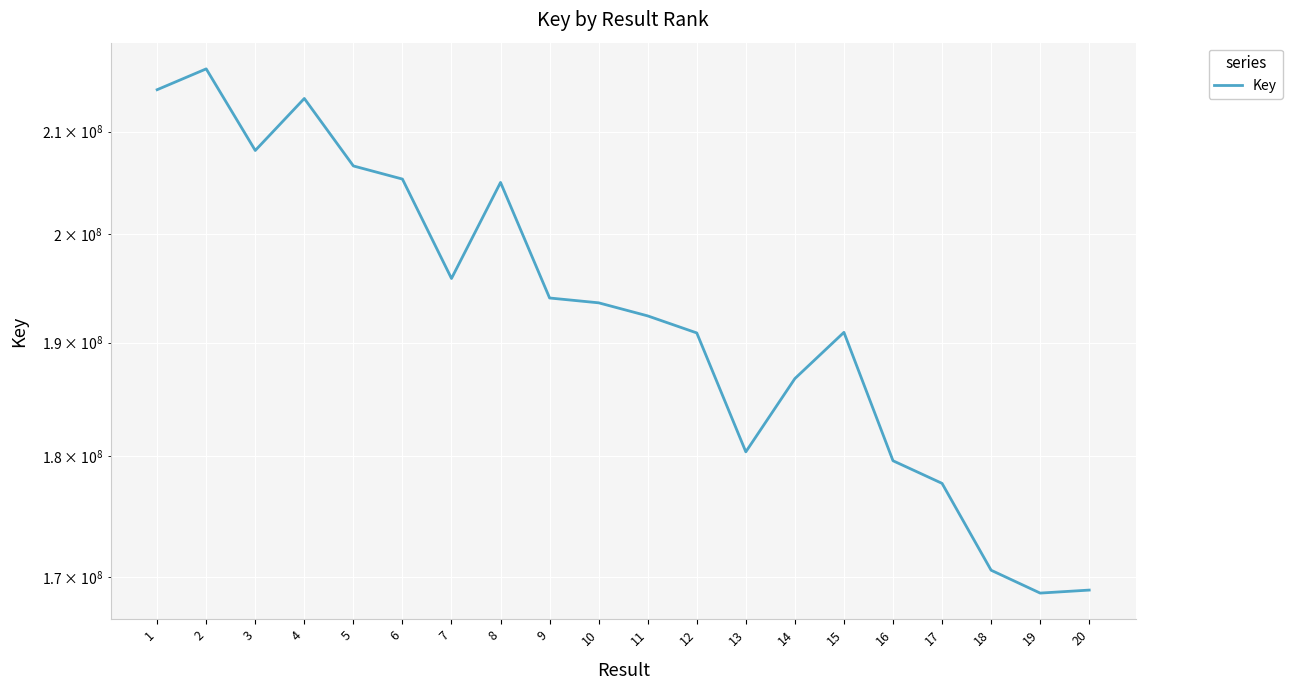

Approximately how many times larger is the value at 18 compared to 17?

1.0